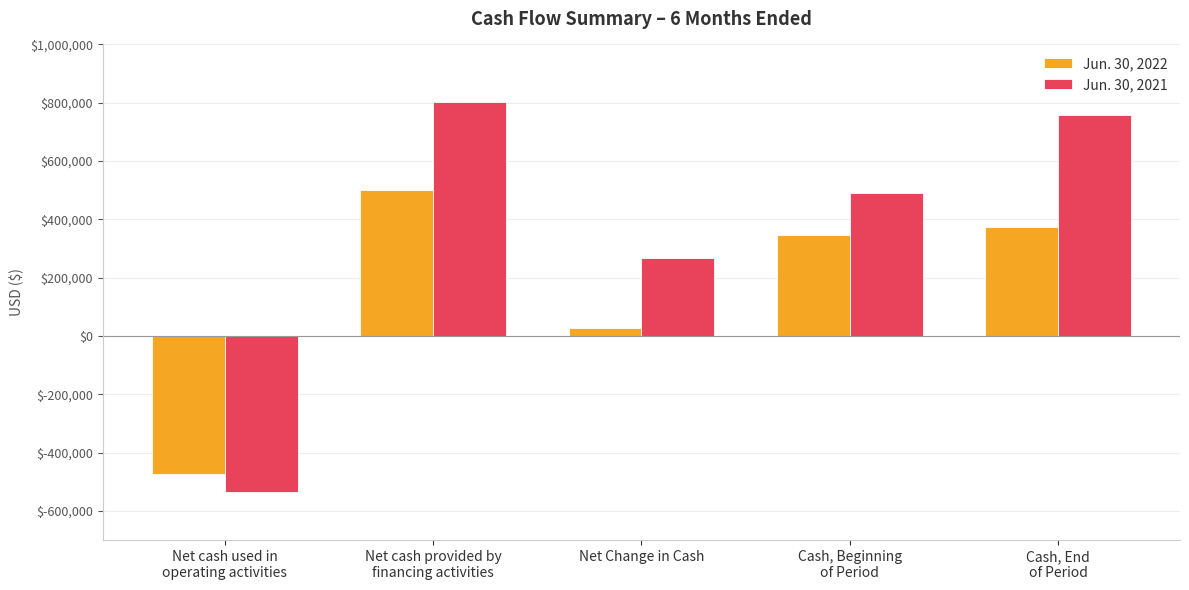

How many bars are there in total?

10